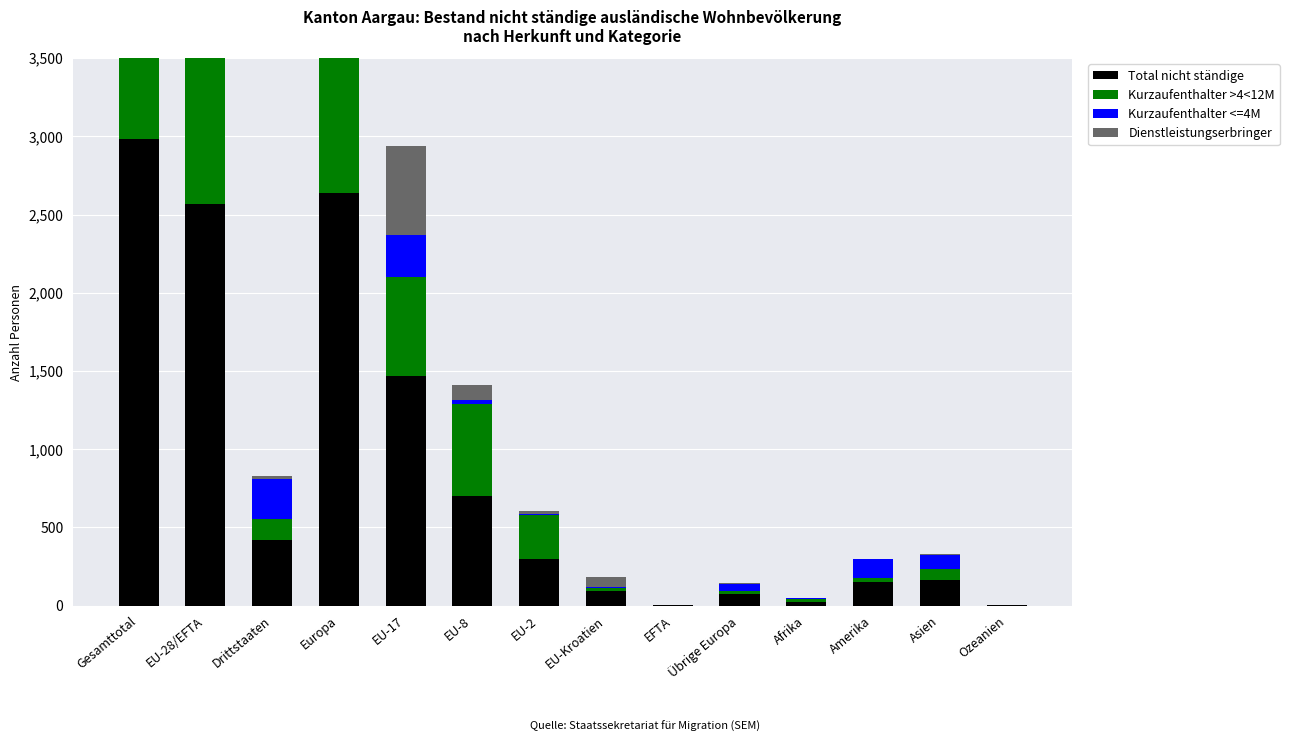

What is the approximate value of Total nicht ständige at EU-28/EFTA?

2567